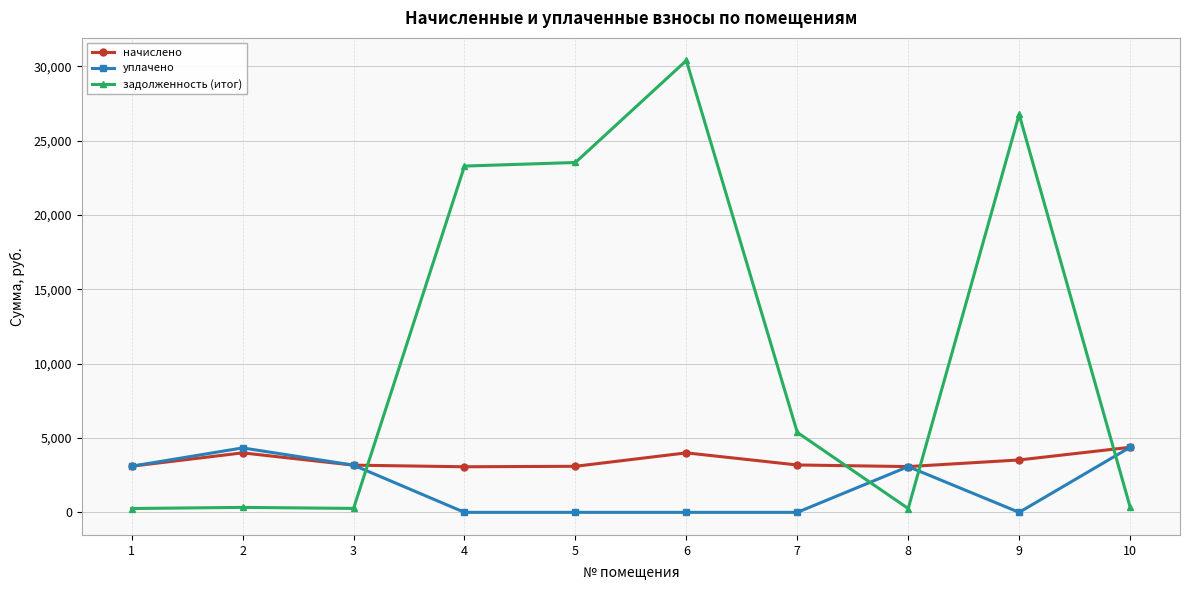

Count the number of categories in the chart.

10